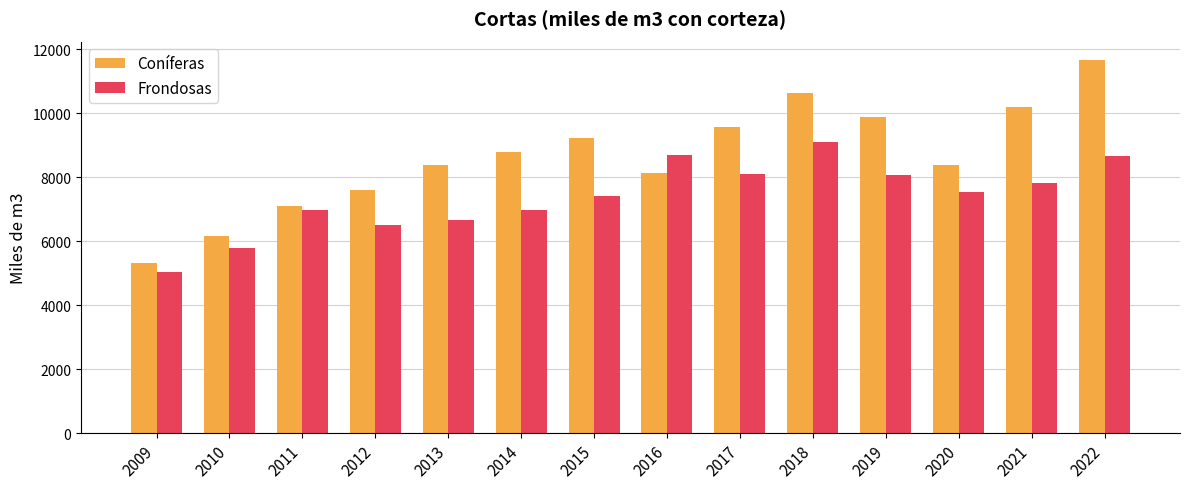

How many data points in Frondosas are above 7544?

7